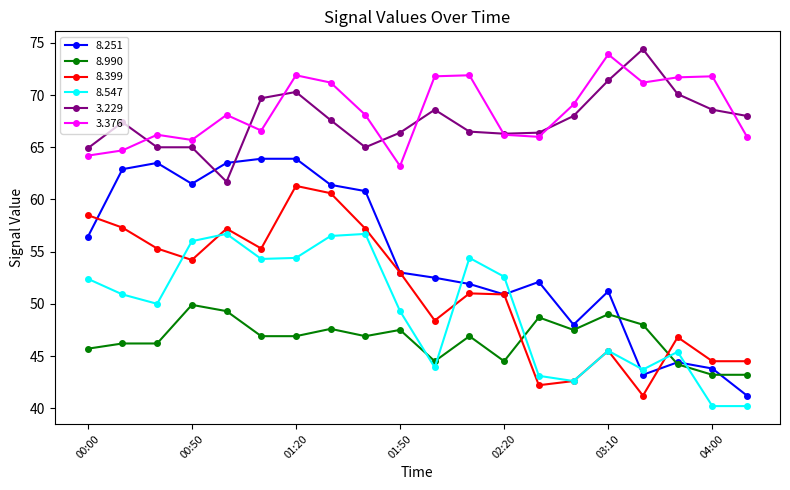

True or false: 8.990 has more than 0 points higher than both neighbors.

True